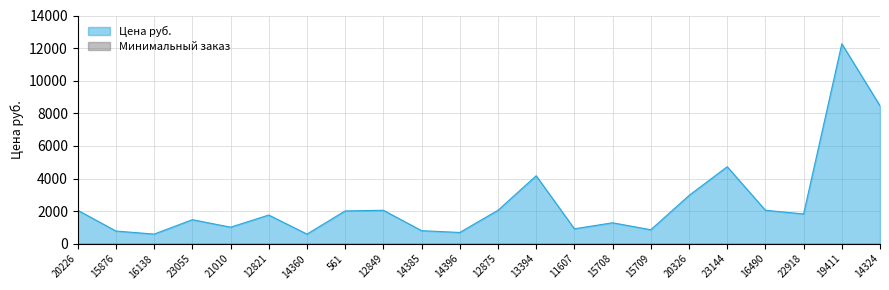

How many series are shown in this chart?

2